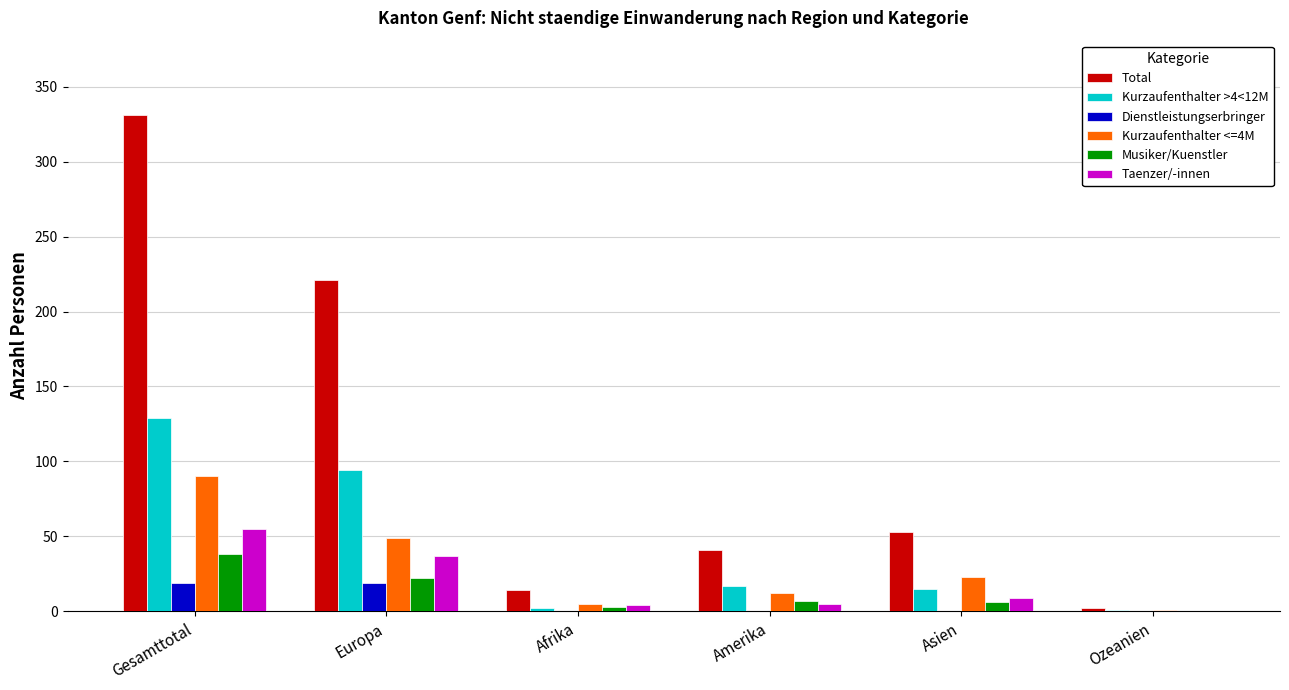

What is the total value across all series at Asien?

106